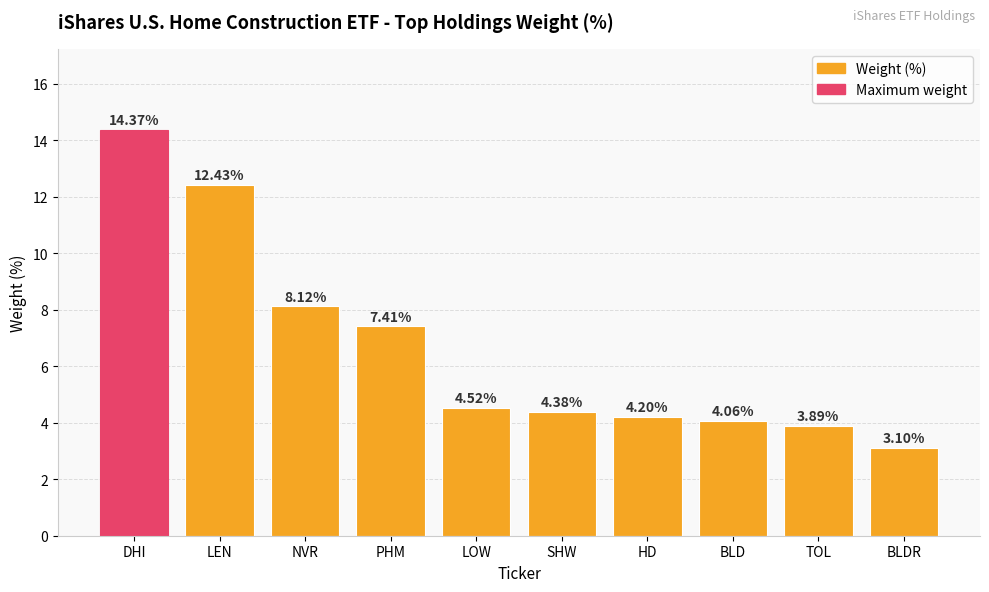

How many data points are above 4?

8